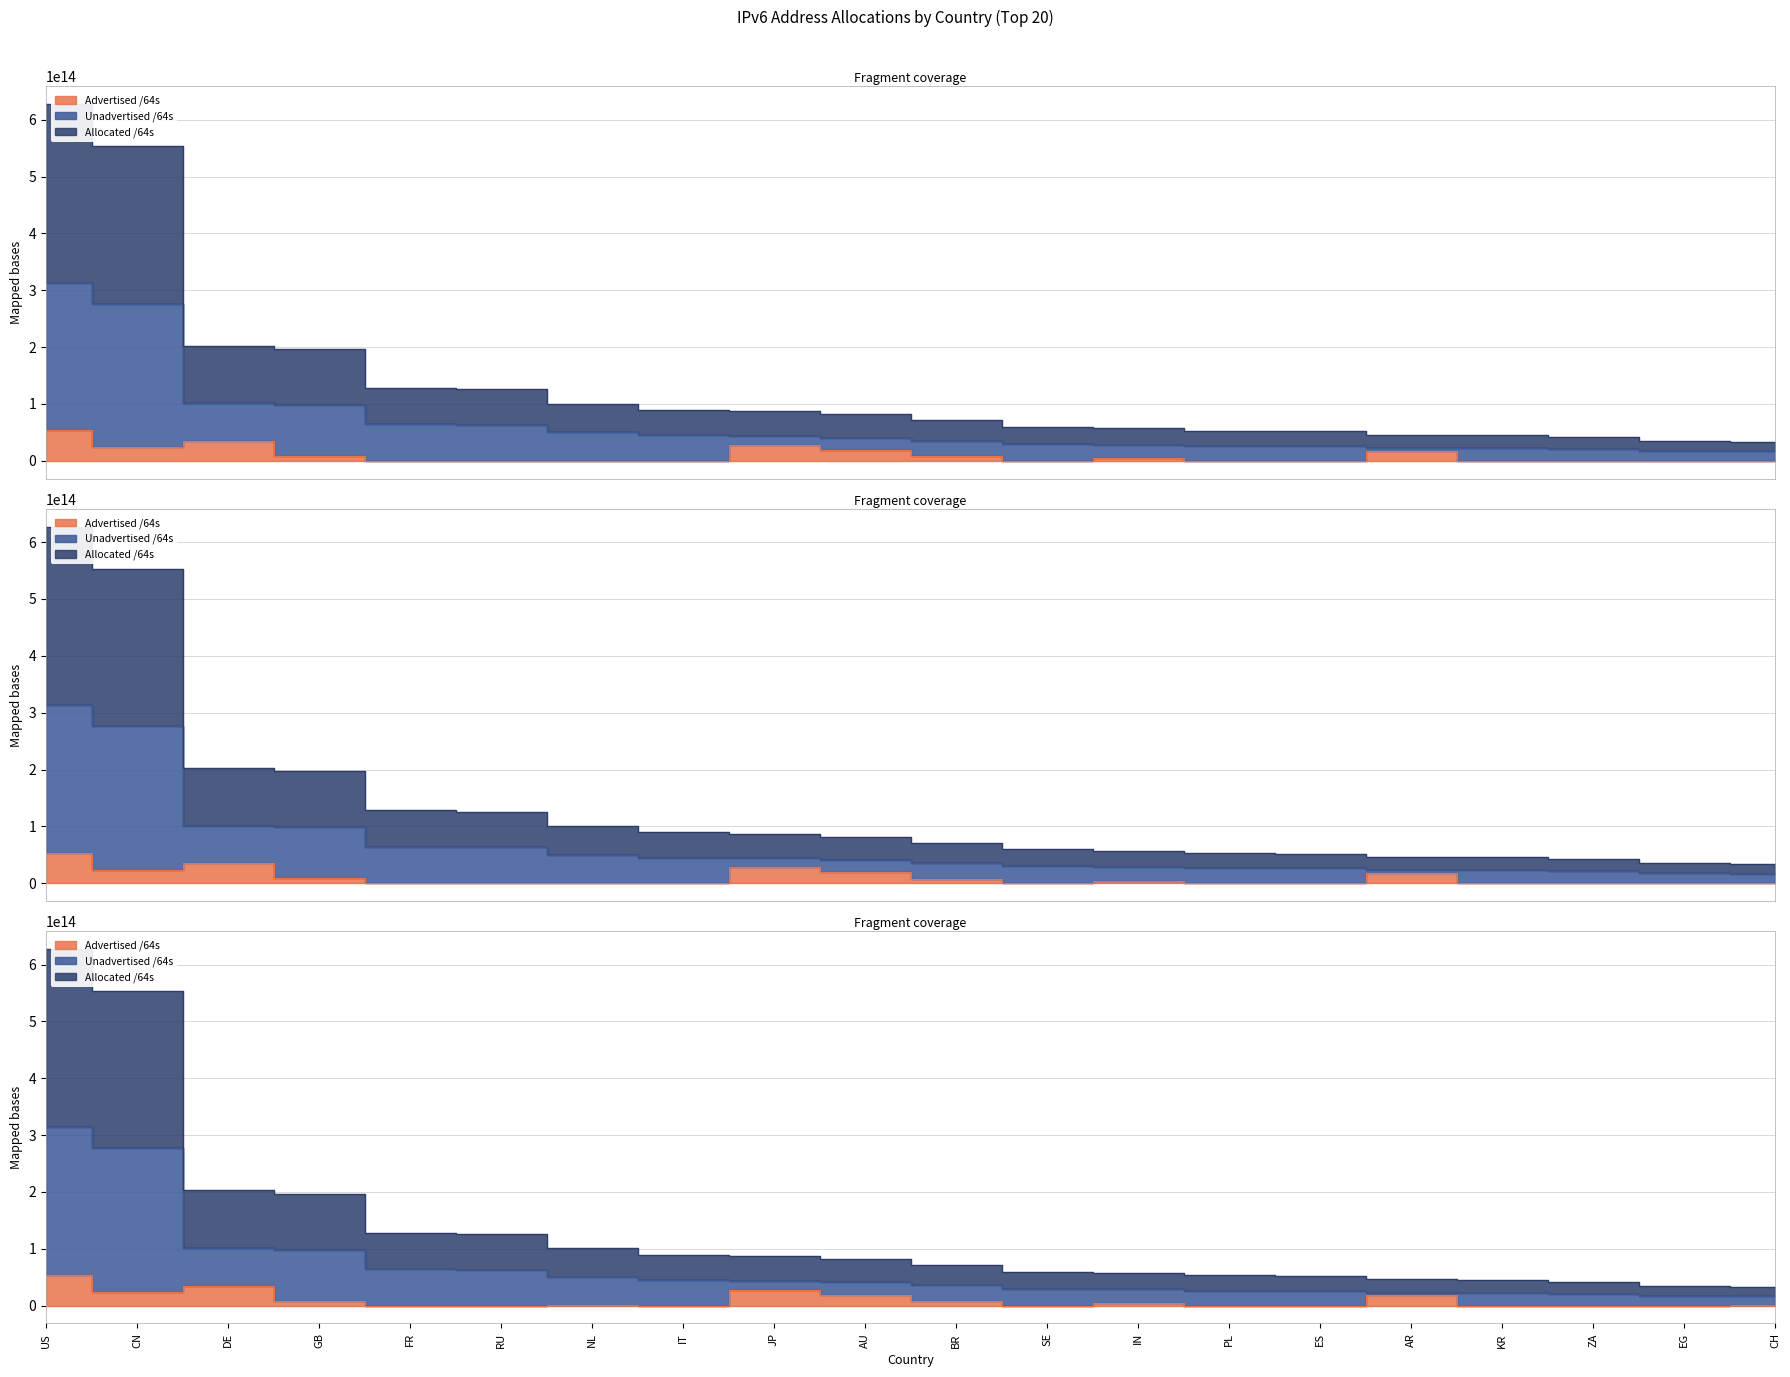

Which has a higher value, RU or GB?

GB